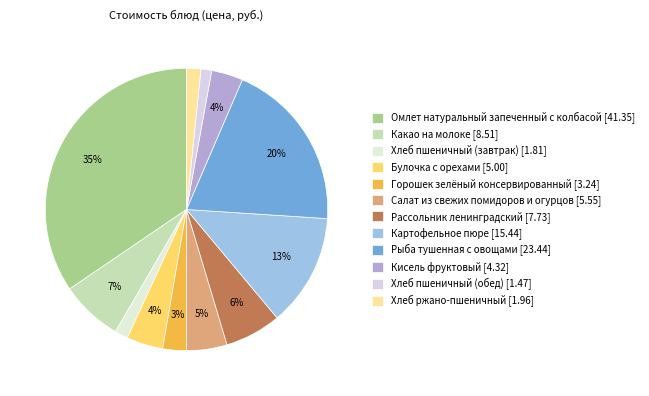

To the nearest percent, what portion does Рыба тушенная с овощами represent?

20%